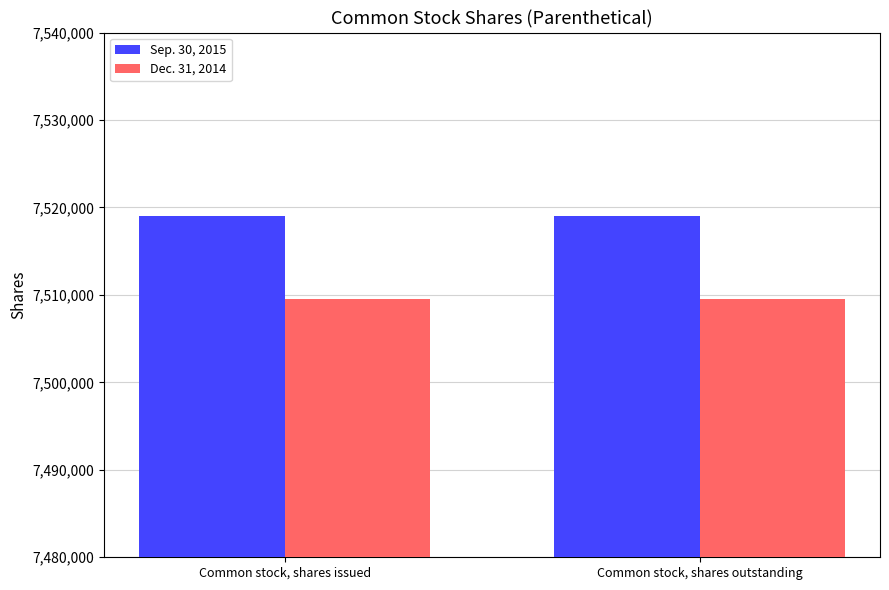

What is the average value of the Sep. 30, 2015 series?

7519038